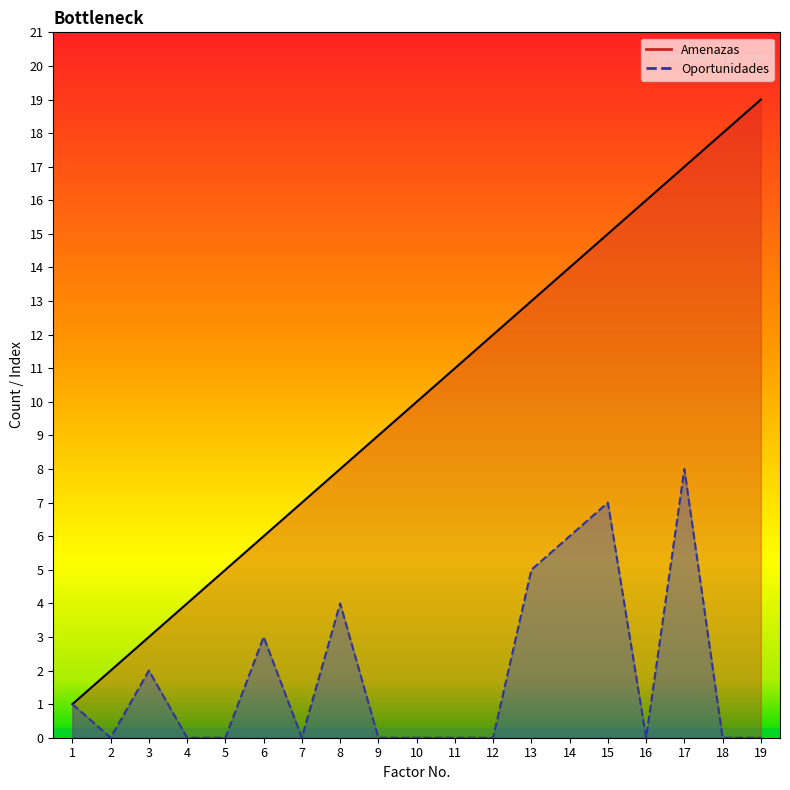

The Oportunidades (line) series shows 5 at 8. True or false?

False